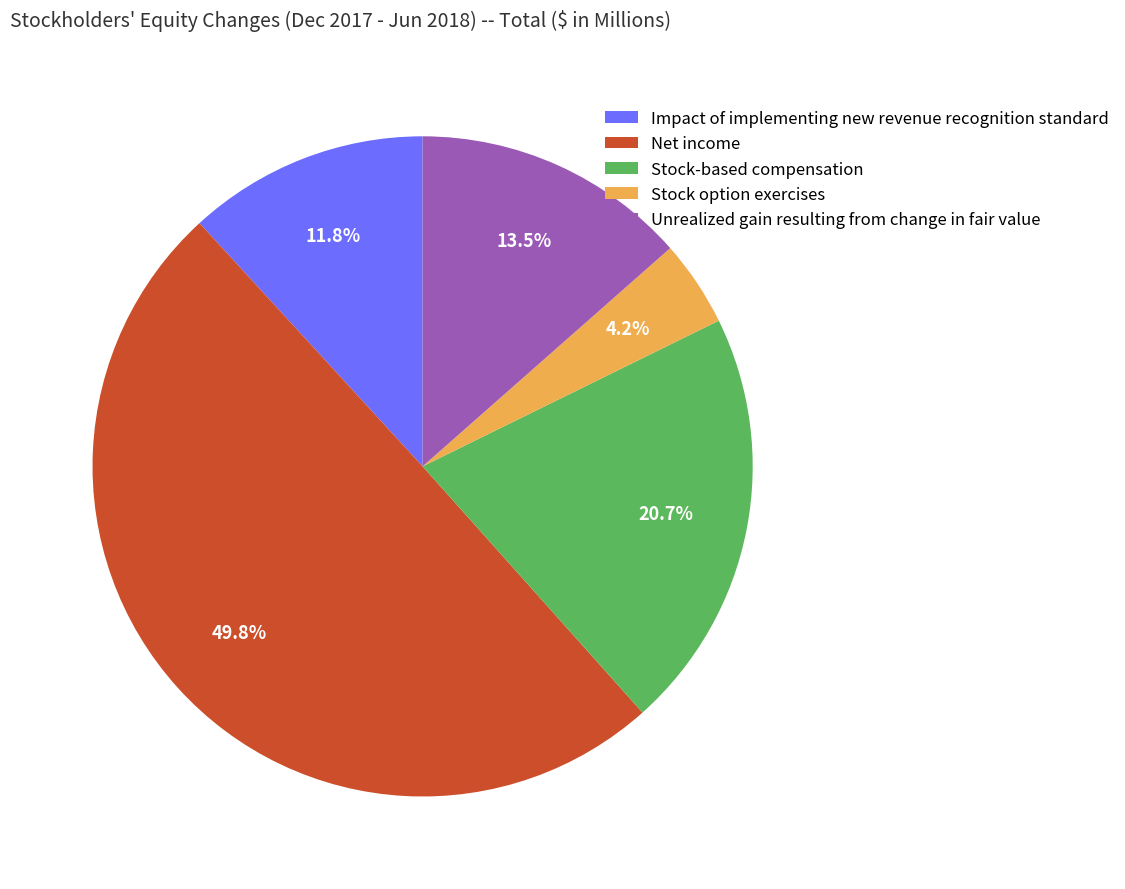

Which has a higher value, Unrealized gain resulting from change in fair value or Net income?

Net income